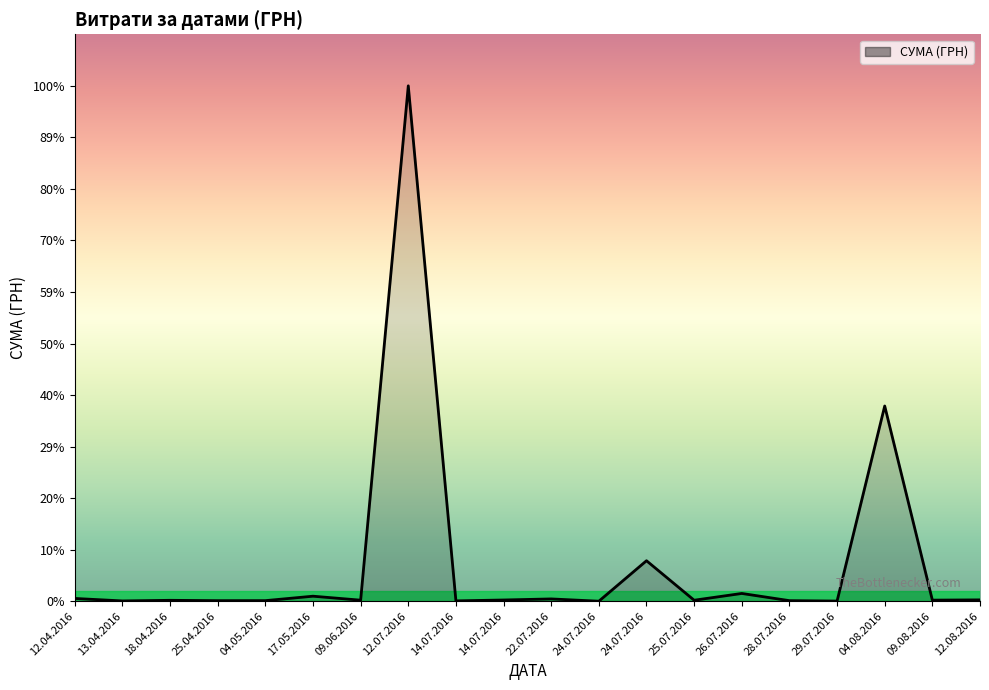

Does the chart display data point markers on the line(s)?

No